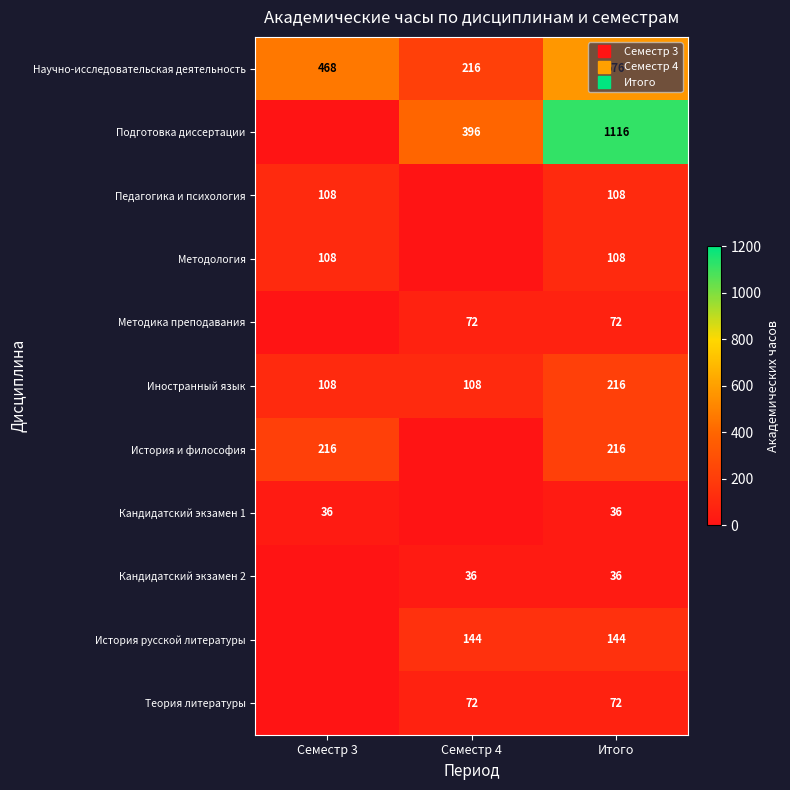

What is the difference between the highest and lowest values at Семестр 3?

468